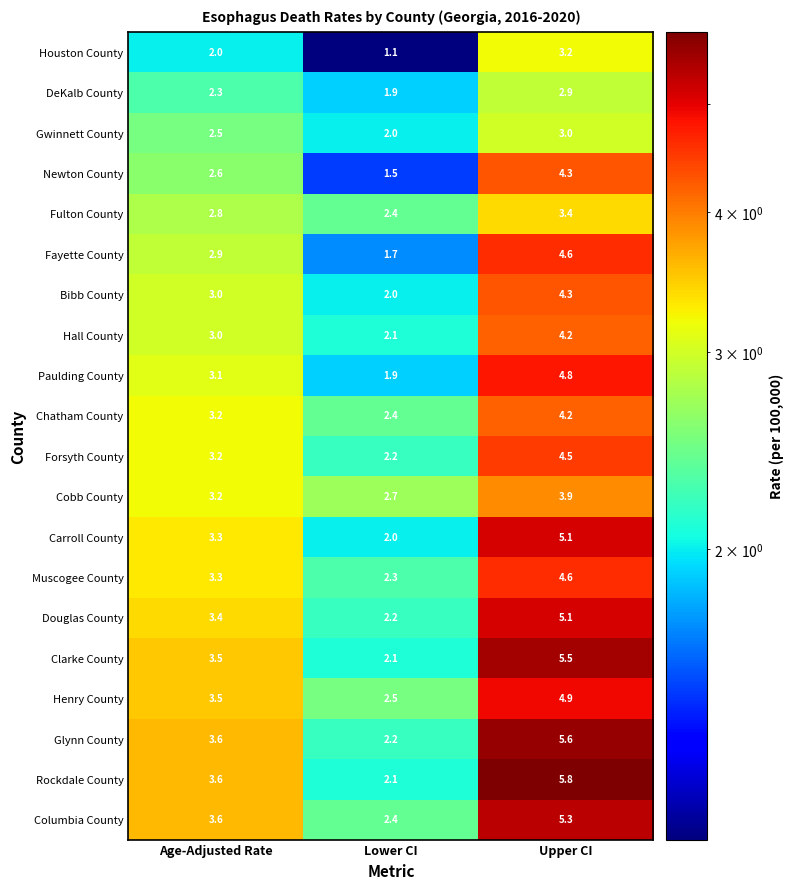

What is the total value across all series at Age-Adjusted Rate?

61.6